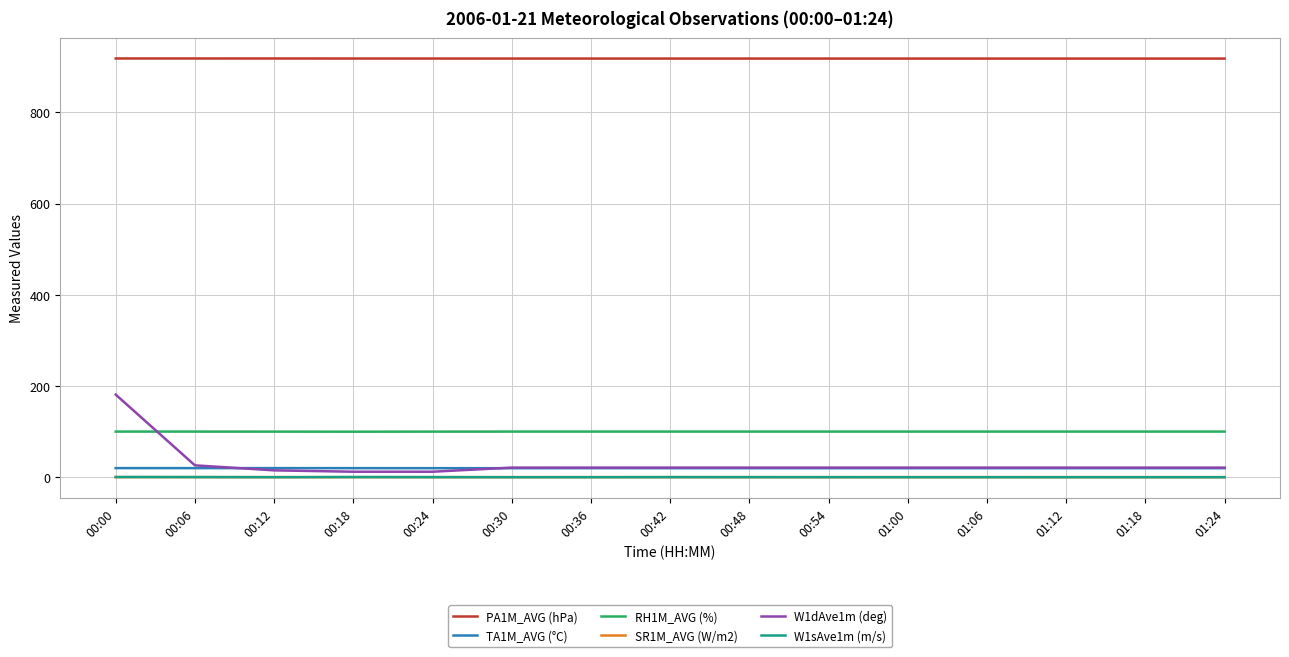

What is the difference between the second highest and minimum values in the SR1M_AVG (W/m2) series?

0.1